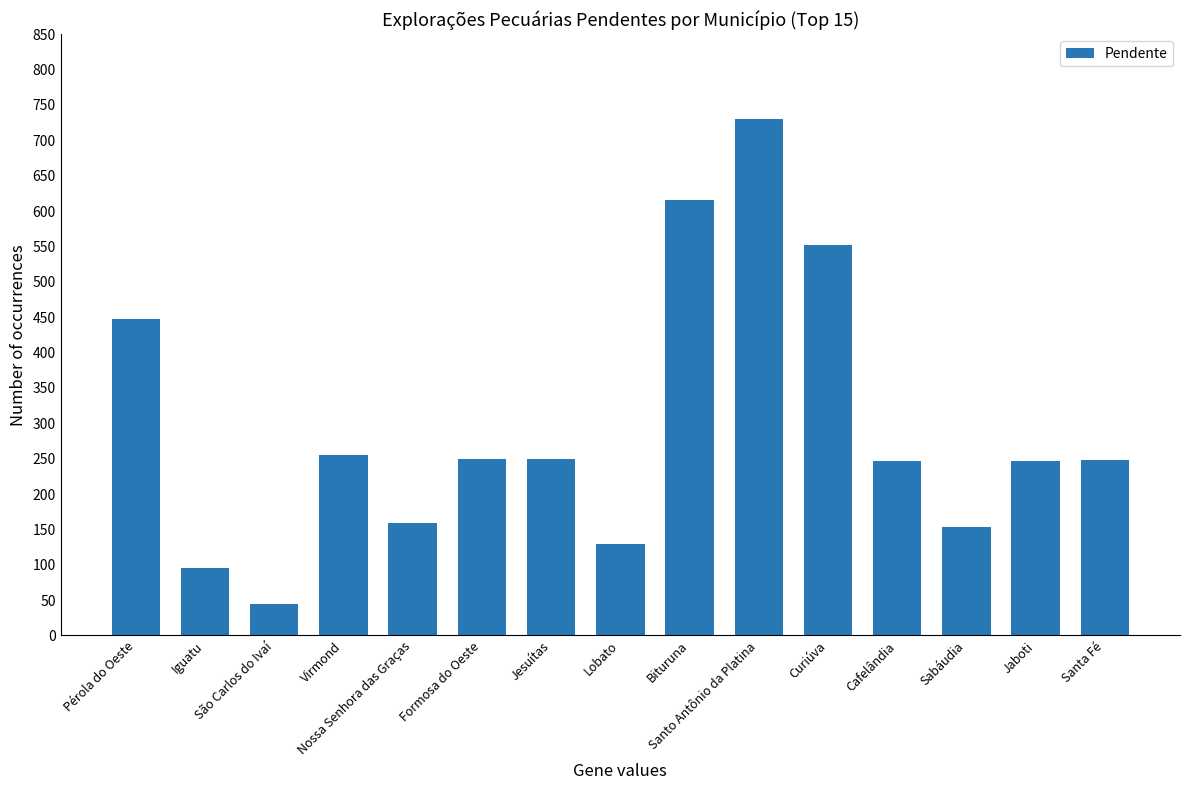

How many values are below 248?

7